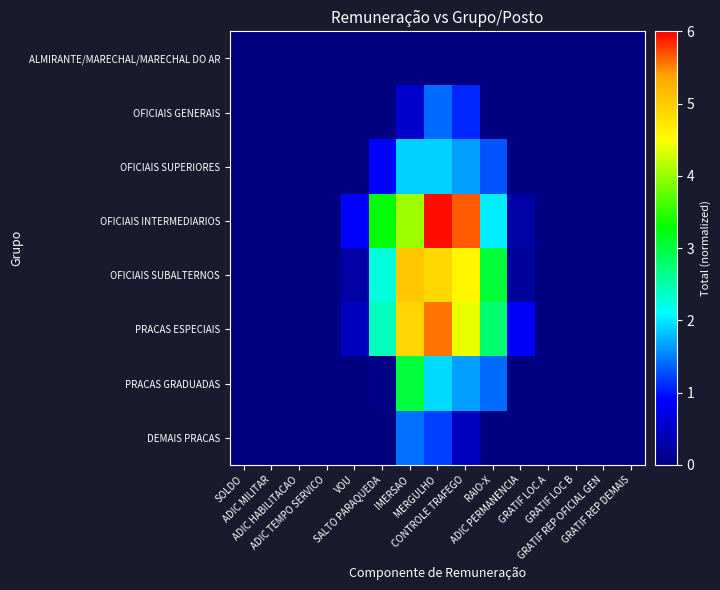

Which label corresponds to the smallest value in the chart?

SOLDO